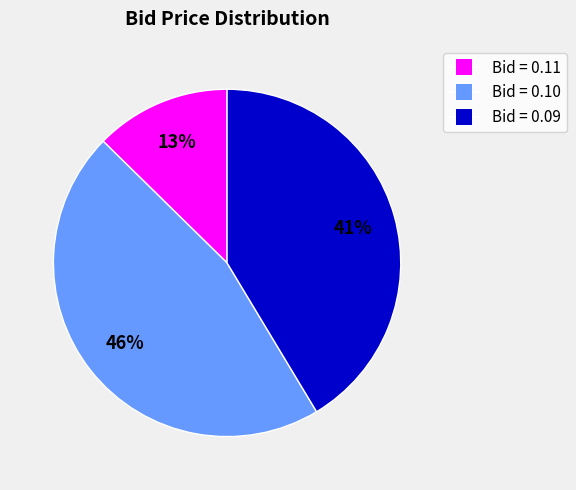

Is there a majority slice in this chart?

No